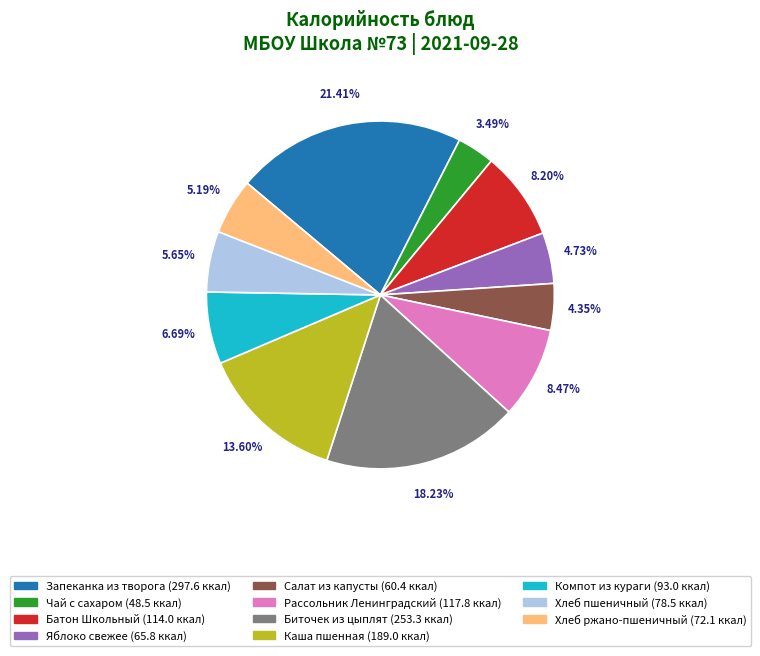

Which category has the smallest portion of the pie?

Чай с сахаром